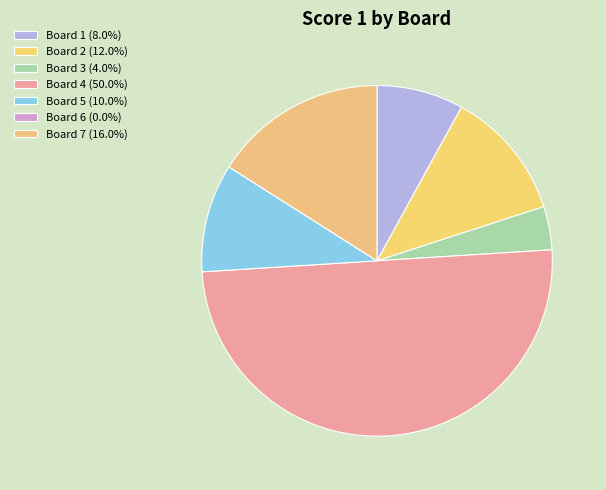

To the nearest percent, what is the combined percentage of Board 7 and Board 1?

24%